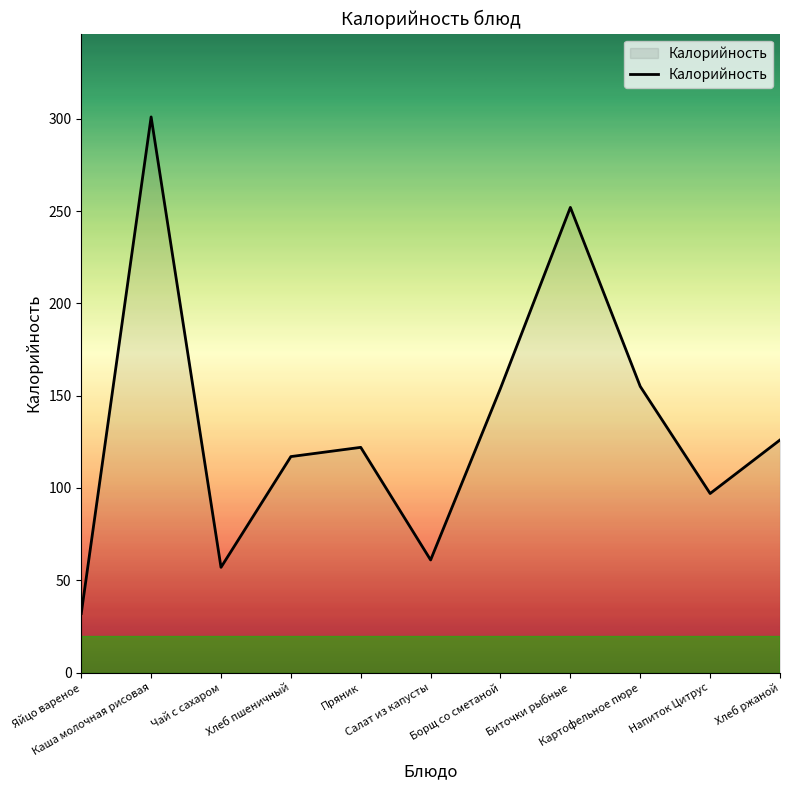

At which category does the data reach its first local peak?

Каша молочная рисовая